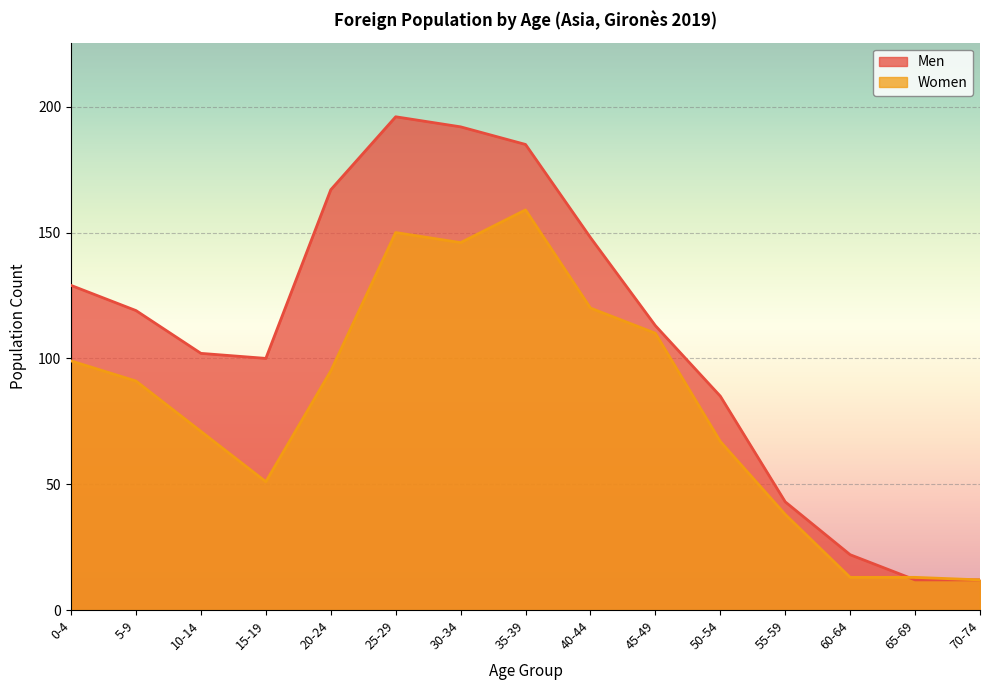

How many lines are shown in the chart?

2